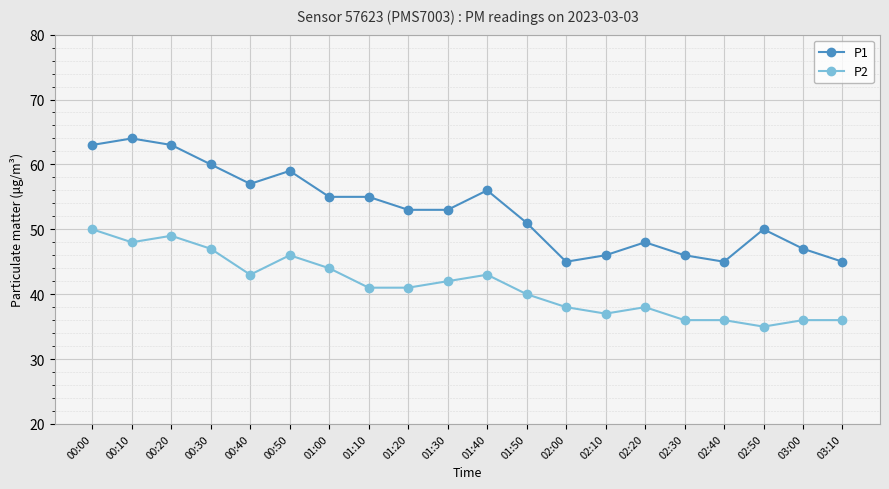

How many data points does each series have?

20